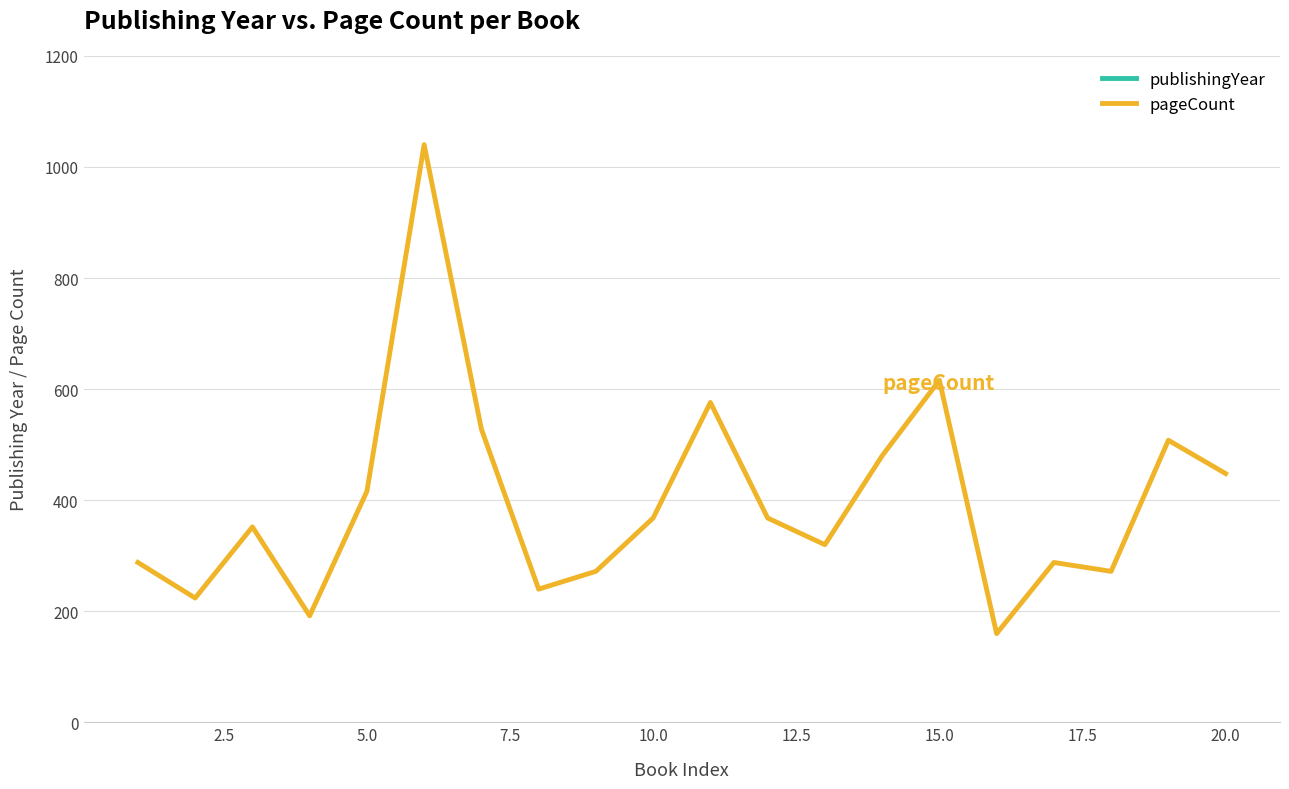

Rank the series by their average value, from lowest to highest.

pageCount, publishingYear